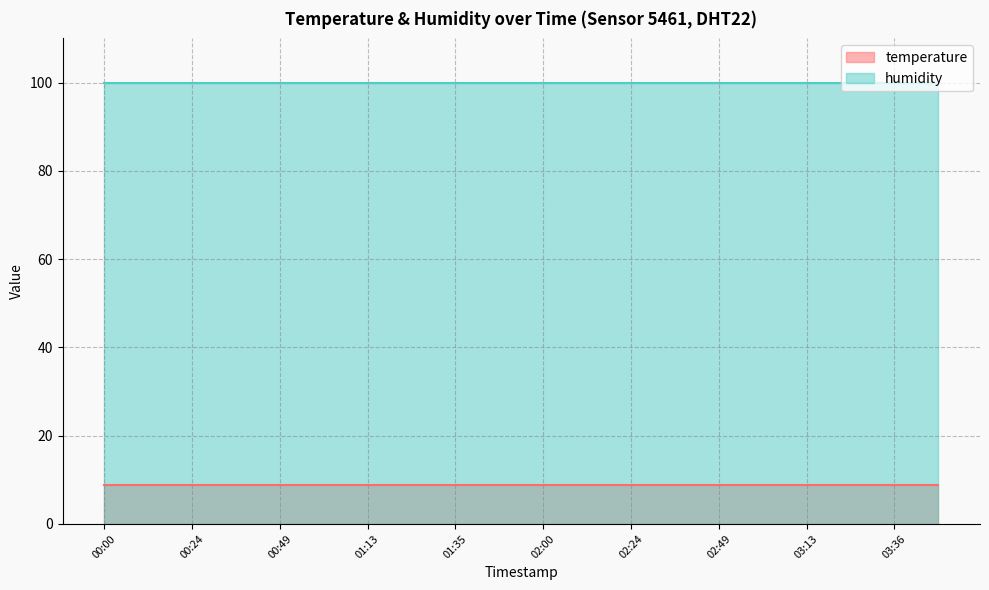

Is the value of temperature at 03:13 greater than the value of humidity at 00:24?

No